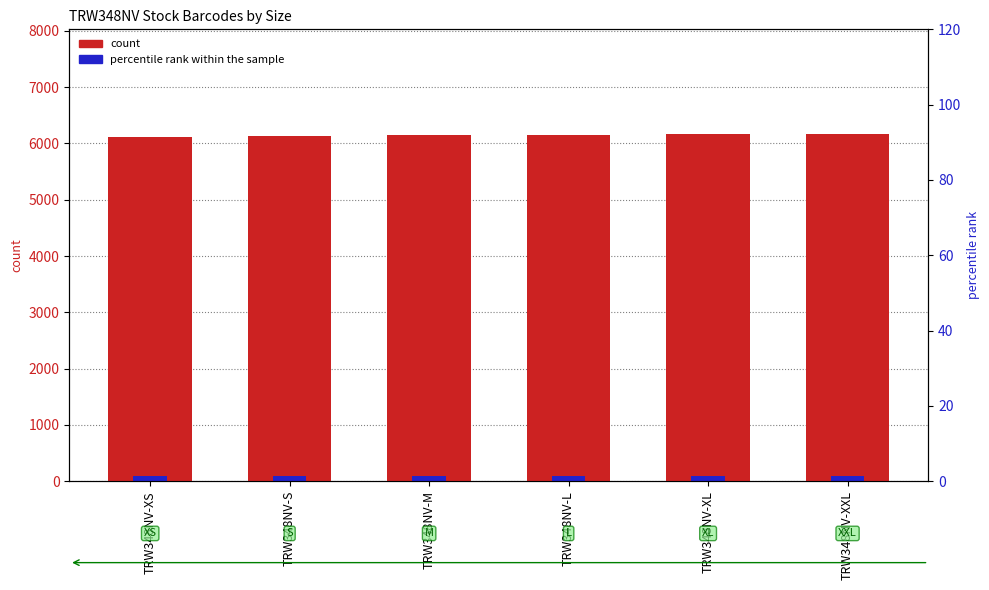

List the series in order of their overall mean, highest first.

count, percentile rank within the sample